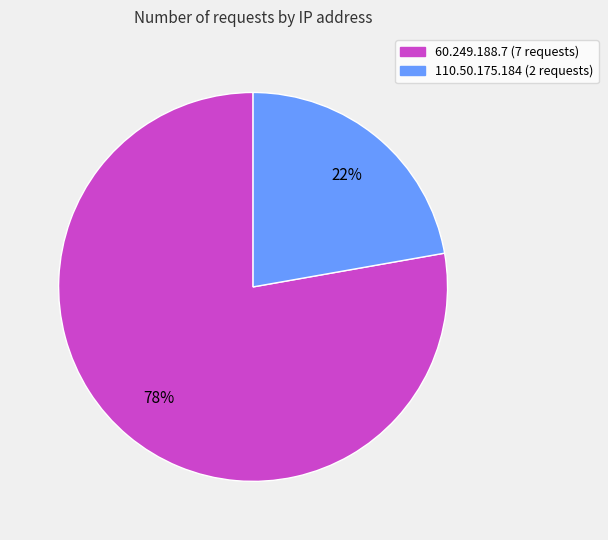

True or false: 60.249.188.7 accounts for 78% of the total.

True